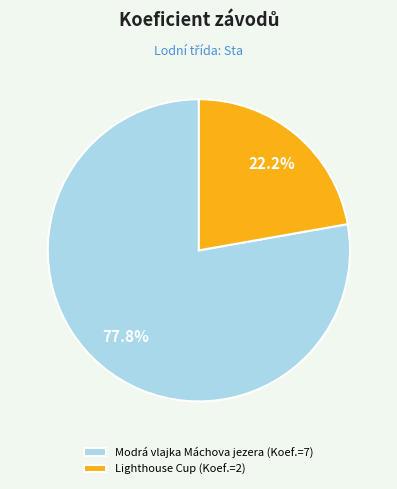

To the nearest percent, what is the average slice percentage?

50%